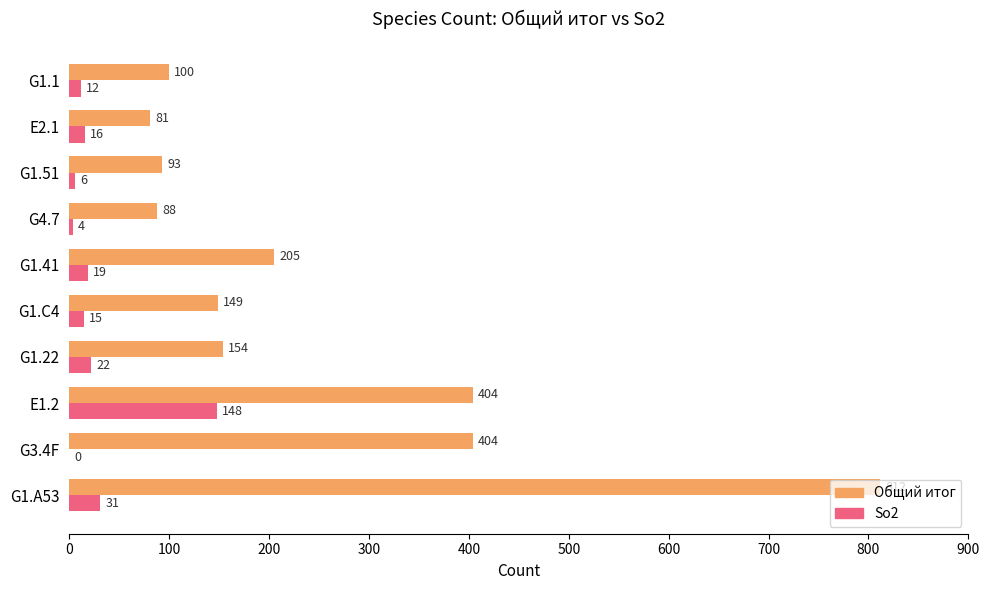

Read the Общий итог value at E1.2.

404